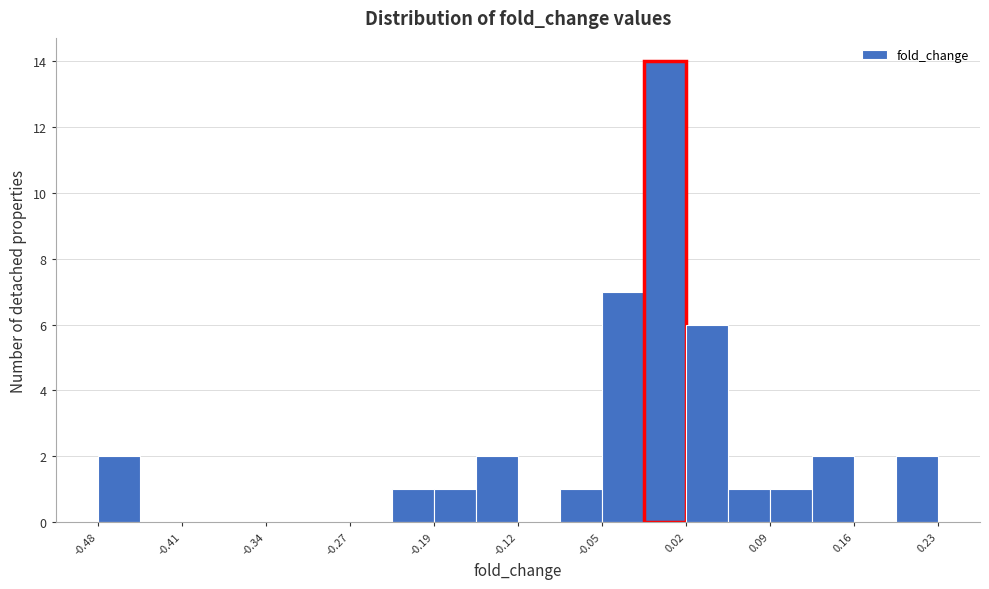

Read against the x-axis, roughly where is the centre of the tallest bar?

0.00